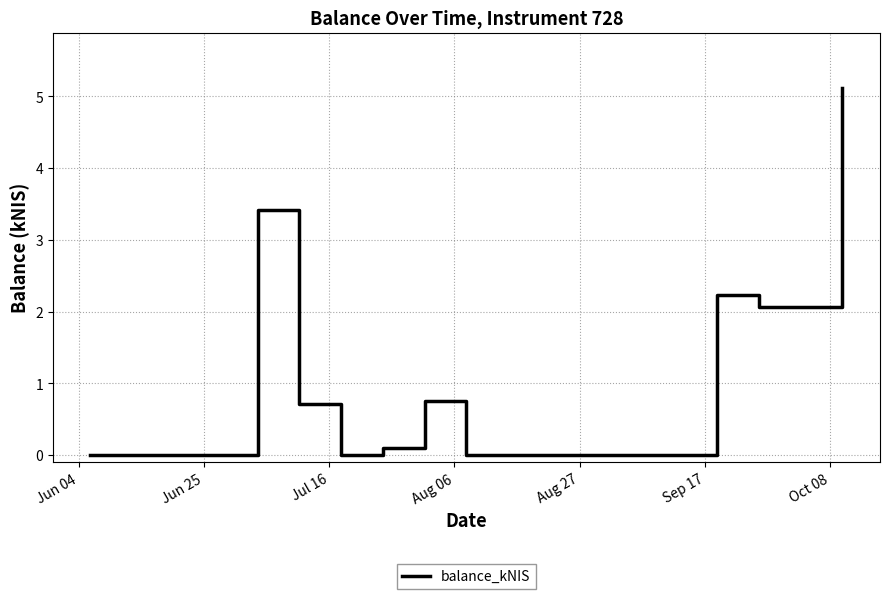

What is the maximum value shown in the chart?

5.1